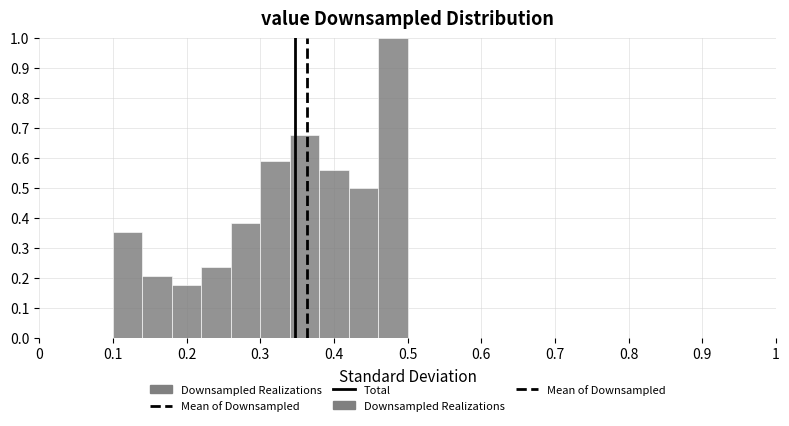

Reading left to right, list every bar in this chart as the range it spans on the x-axis followed by its height. The values are not printed on the chart, so give them approximately, as read against the axis.

0.10 to 0.14: 0.35
0.14 to 0.18: 0.21
0.18 to 0.22: 0.18
0.22 to 0.26: 0.24
0.26 to 0.30: 0.38
0.30 to 0.34: 0.59
0.34 to 0.38: 0.68
0.38 to 0.42: 0.56
0.42 to 0.46: 0.50
0.46 to 0.50: 1.00